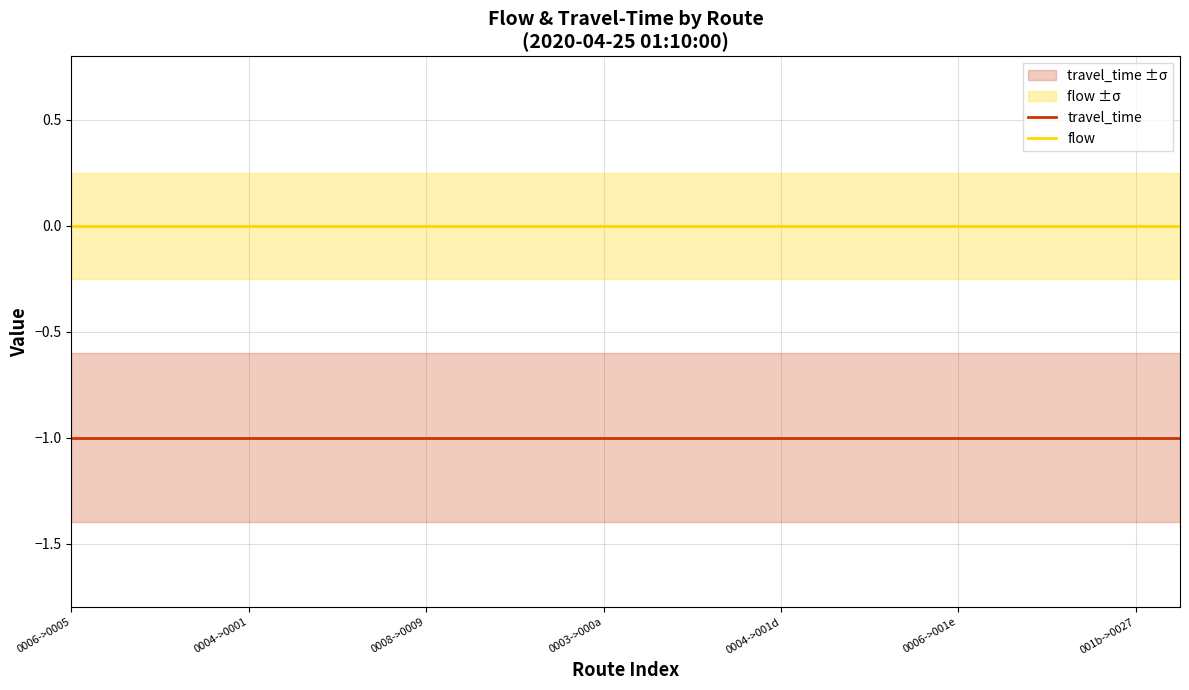

Which category has the lowest value across all series?

0006->0005